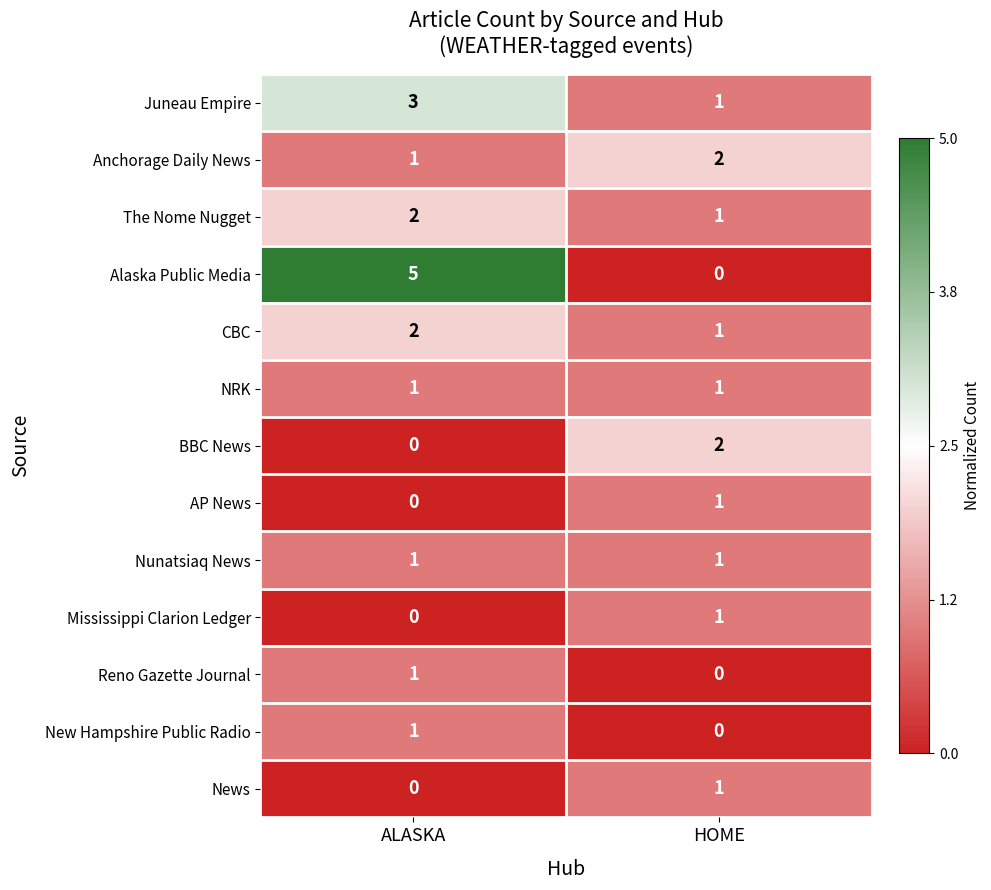

What is the spread (max minus min) of values at ALASKA?

5